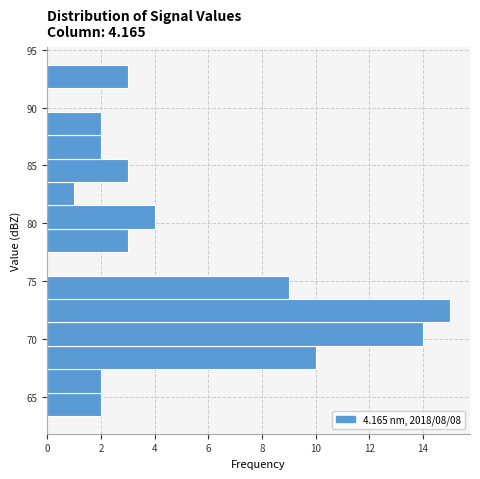

Reading bottom to top, transcribe this chart: for each bar, give the range it covers on the y-axis and its length. Neither the bar edges nor the lengths are printed on the chart, so give them approximately, as read against the axes.

63.5 to 65.5: 2
65.5 to 67.5: 2
67.5 to 69.5: 10
69.5 to 71.5: 14
71.5 to 73.5: 15
73.5 to 75.5: 9
75.5 to 77.5: 0
77.5 to 79.5: 3
79.5 to 81.5: 4
81.5 to 83.5: 1
83.5 to 85.5: 3
85.5 to 87.5: 2
87.5 to 89.5: 2
89.5 to 91.5: 0
91.5 to 93.5: 3